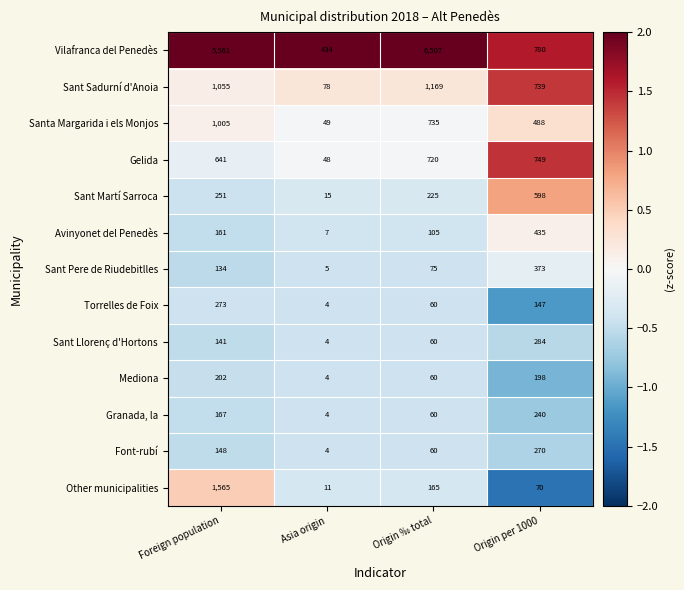

Which series has the largest range (max minus min)?

Vilafranca del Penedès